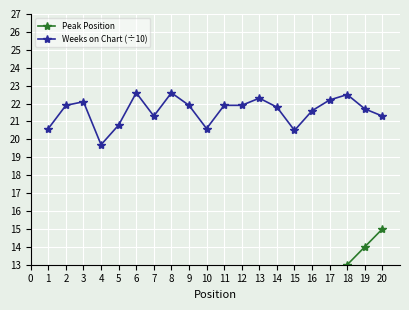

True or false: Weeks on Chart (÷10) and Peak Position intersect in this chart.

False